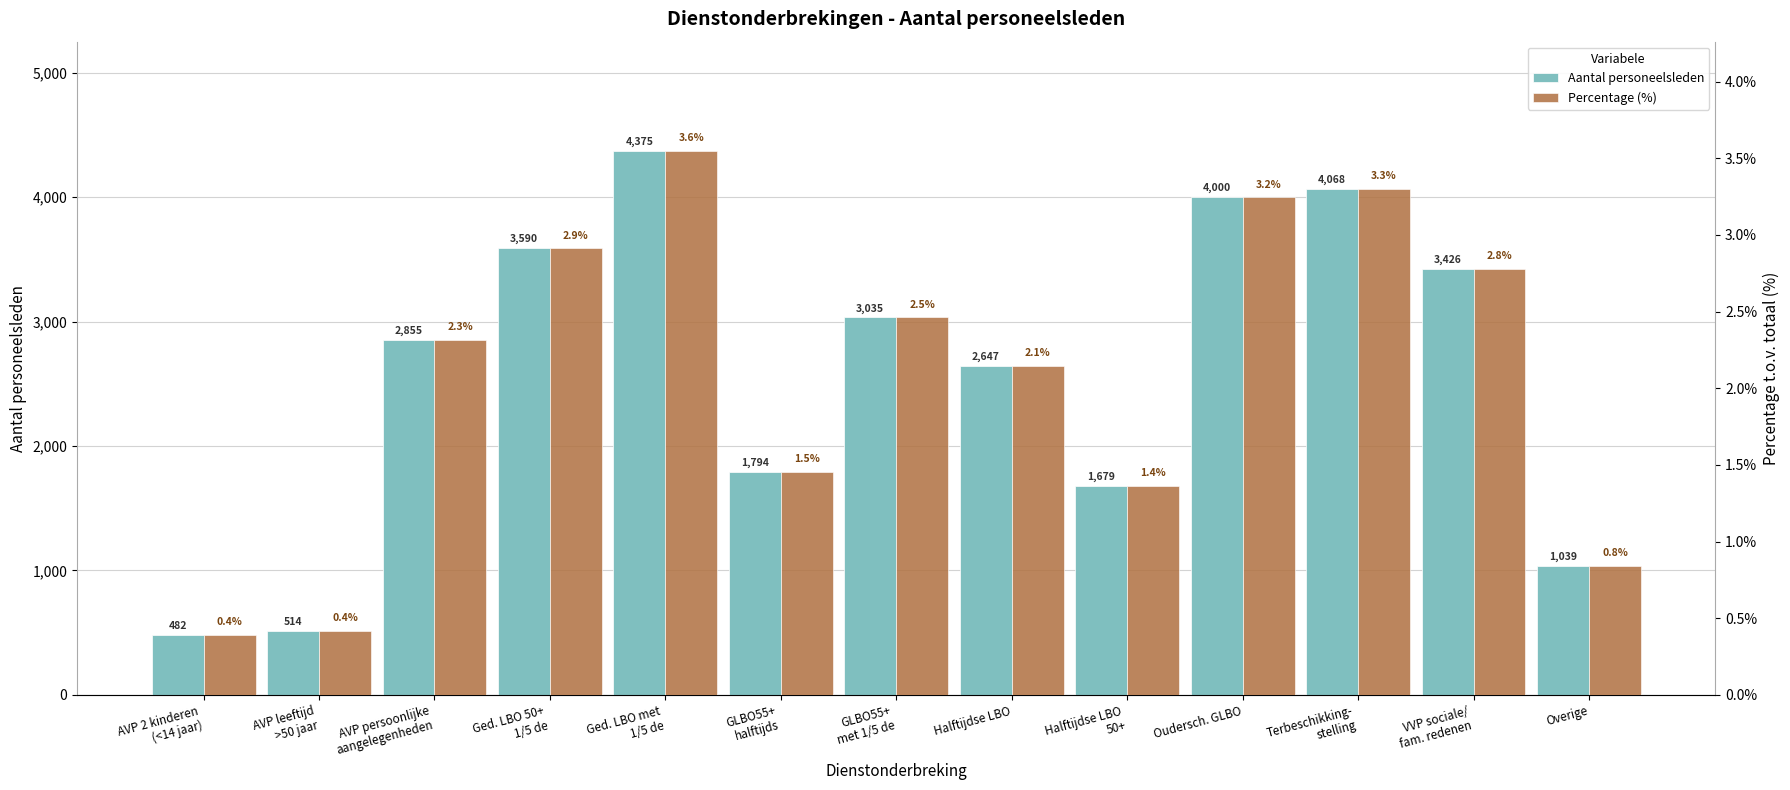

What is the difference between the Percentage values at Ged. LBO met
1/5 de and GLBO55+
met 1/5 de?

1.1